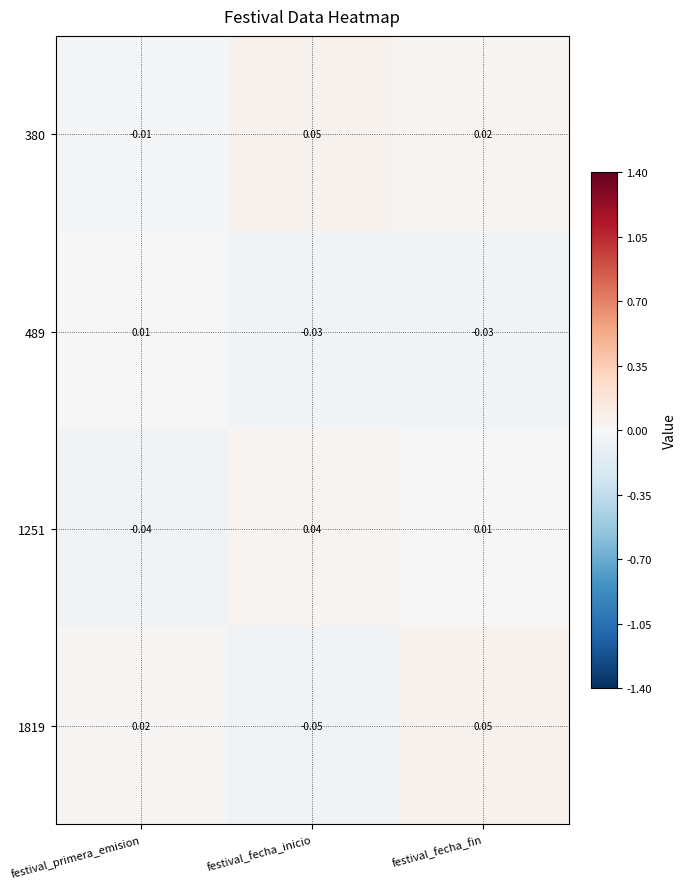

How many data points in 489 are less than 0?

2